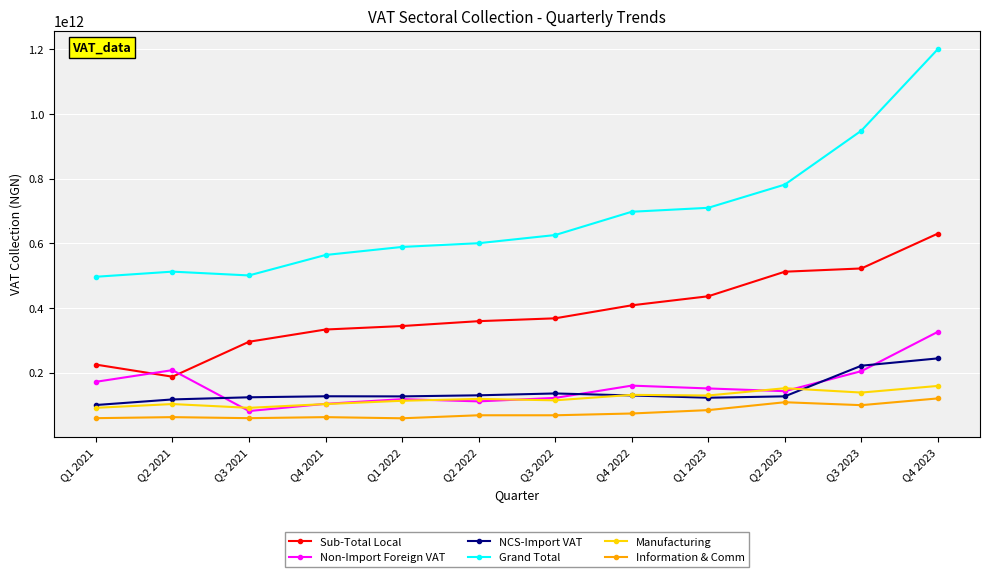

At which category is the sum across all series the highest?

Q4 2023